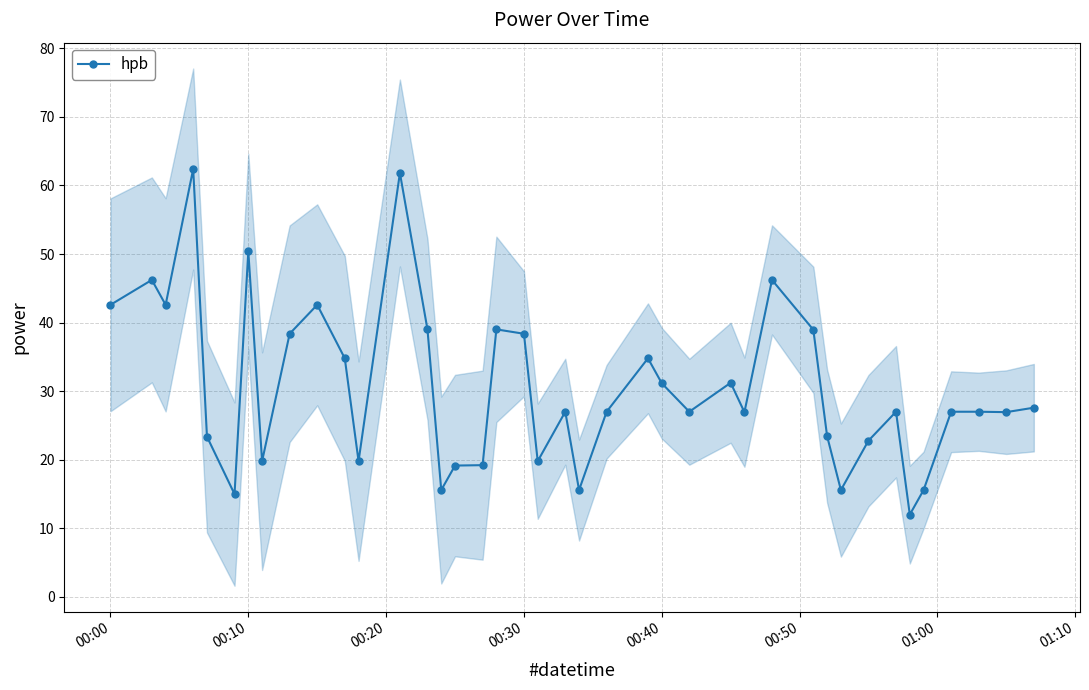

How many points are lower than both their immediate neighbors (excluding endpoints)?

12